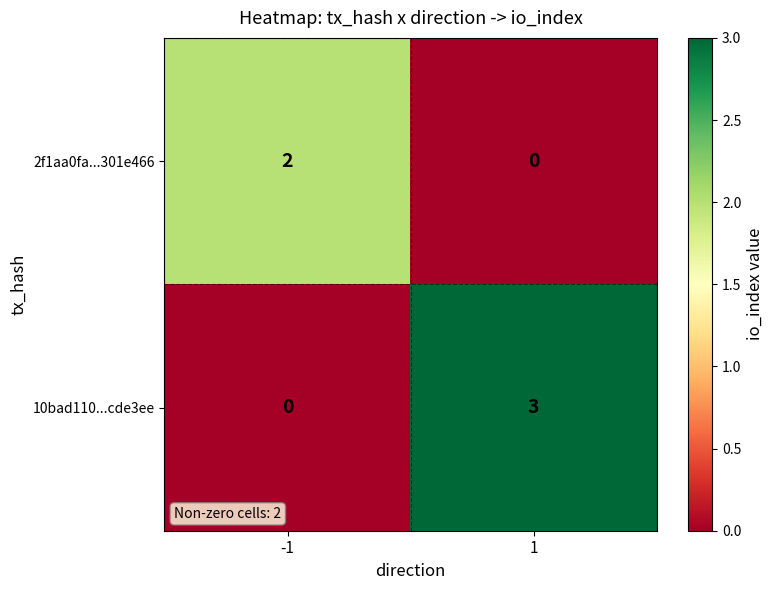

List the series in order of their peak value, lowest first.

2f1aa0fa...301e466, 10bad110...cde3ee